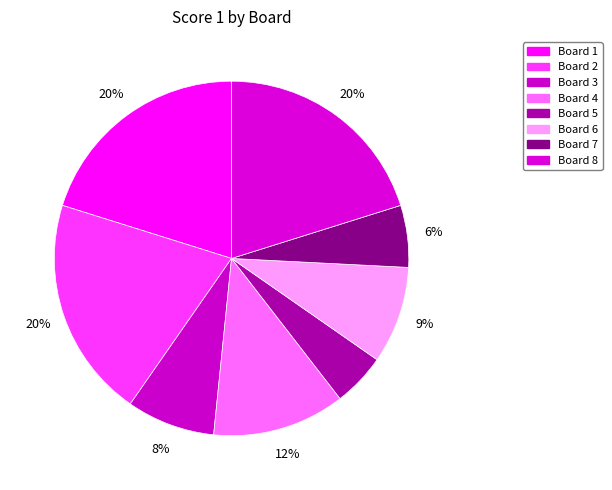

True or false: Board 7 accounts for 1% of the total.

False